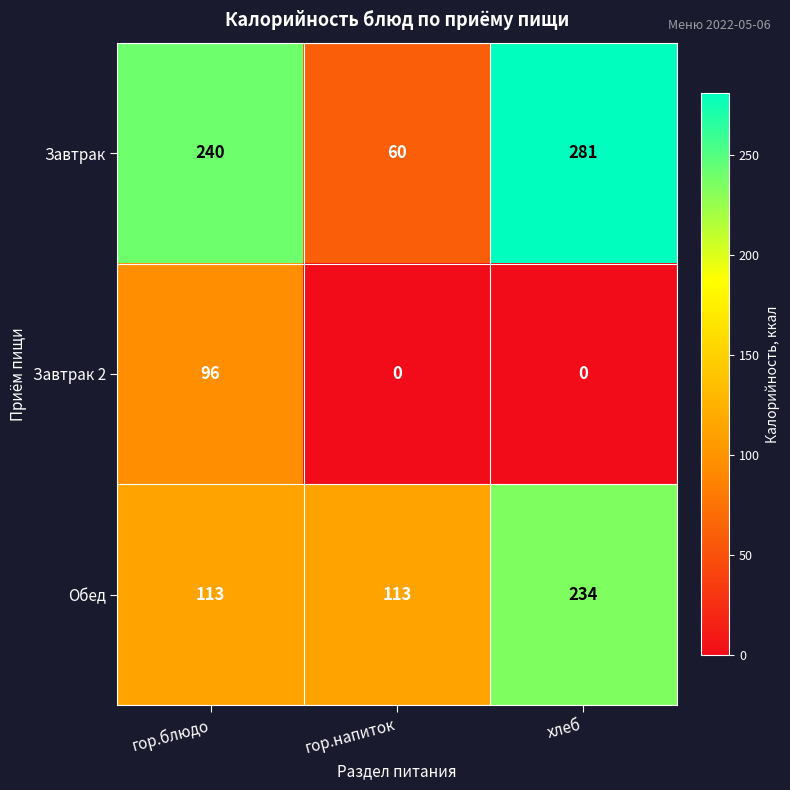

Reading right to left, transcribe all the data shown in this chart.

Завтрак: 281	60	240
Завтрак 2: 0	0	96
Обед: 234	113	113